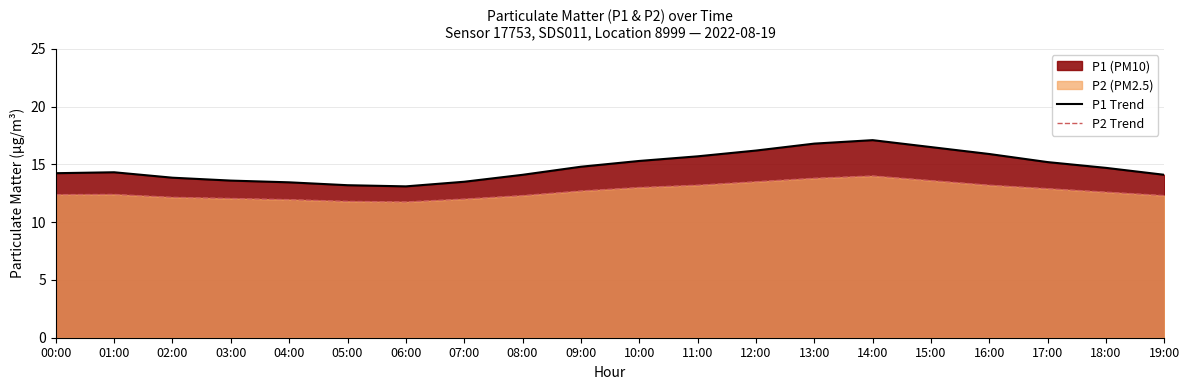

Reading left to right, what are all the values shown in this chart?

P1 Trend: 00:00=14.2	01:00=14.3	02:00=13.8	03:00=13.6	04:00=13.4	05:00=13.2	06:00=13.1	07:00=13.5	08:00=14.1	09:00=14.8	10:00=15.3	11:00=15.7	12:00=16.2	13:00=16.8	14:00=17.1	15:00=16.5	16:00=15.9	17:00=15.2	18:00=14.7	19:00=14.1
P2 Trend: 00:00=12.4	01:00=12.4	02:00=12.2	03:00=12.1	04:00=11.9	05:00=11.8	06:00=11.8	07:00=12.0	08:00=12.3	09:00=12.7	10:00=13.0	11:00=13.2	12:00=13.5	13:00=13.8	14:00=14.0	15:00=13.6	16:00=13.2	17:00=12.9	18:00=12.6	19:00=12.3